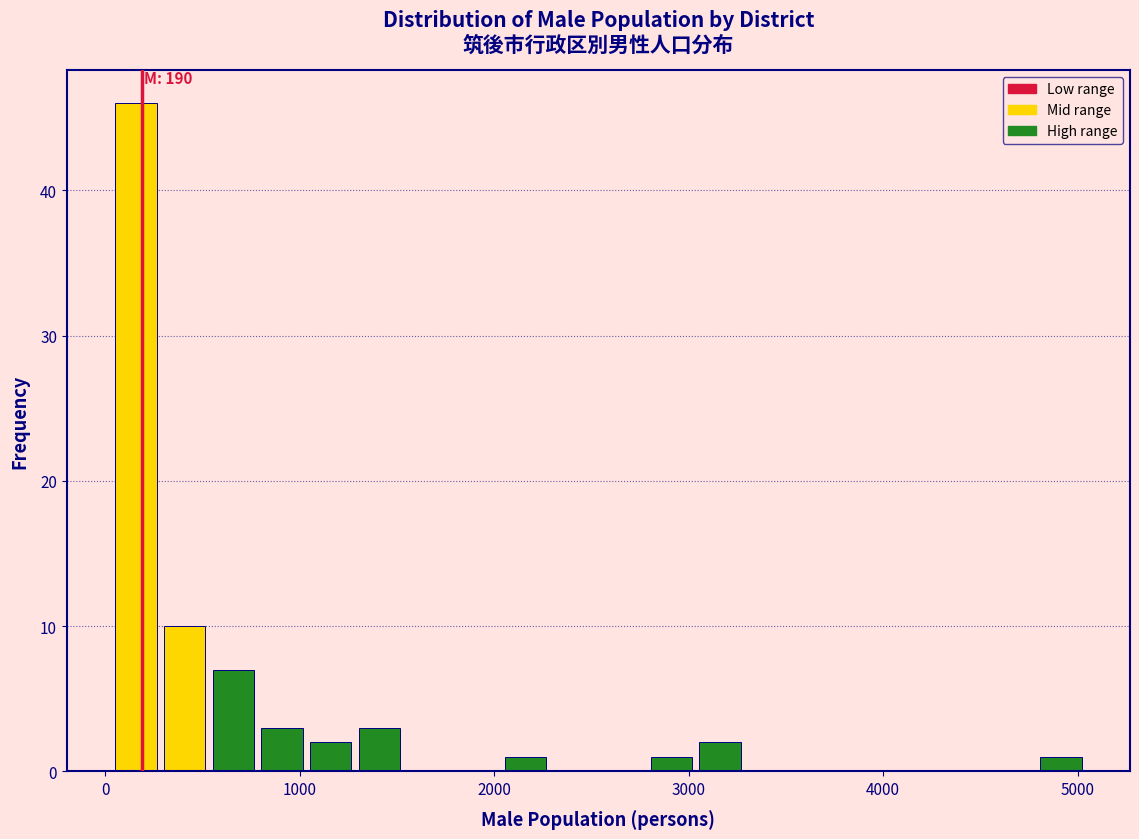

Read against the x-axis, roughly where is the centre of the tallest bar?

200